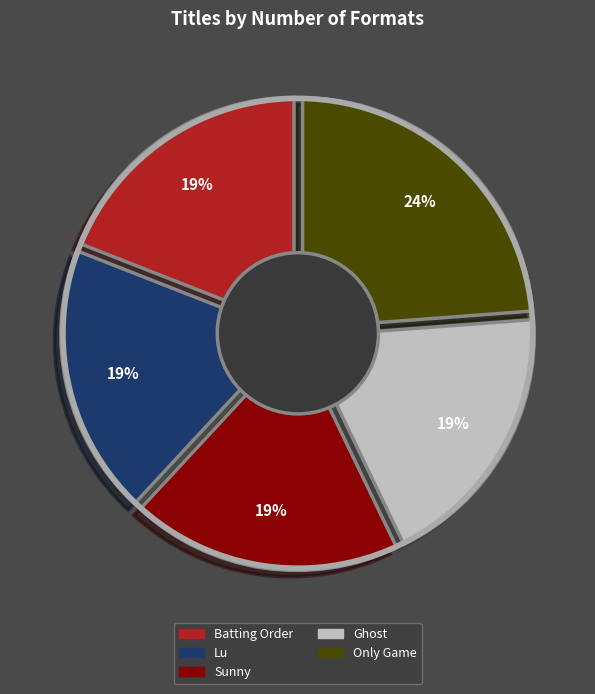

What percentage is the Batting Order slice, to the nearest percent?

19%